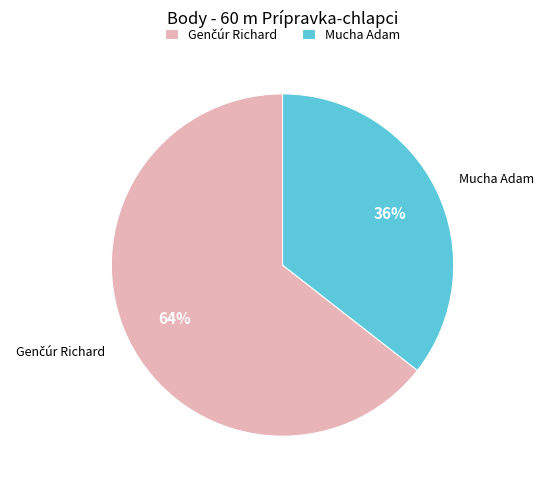

True or false: Mucha Adam accounts for 36% of the total.

True